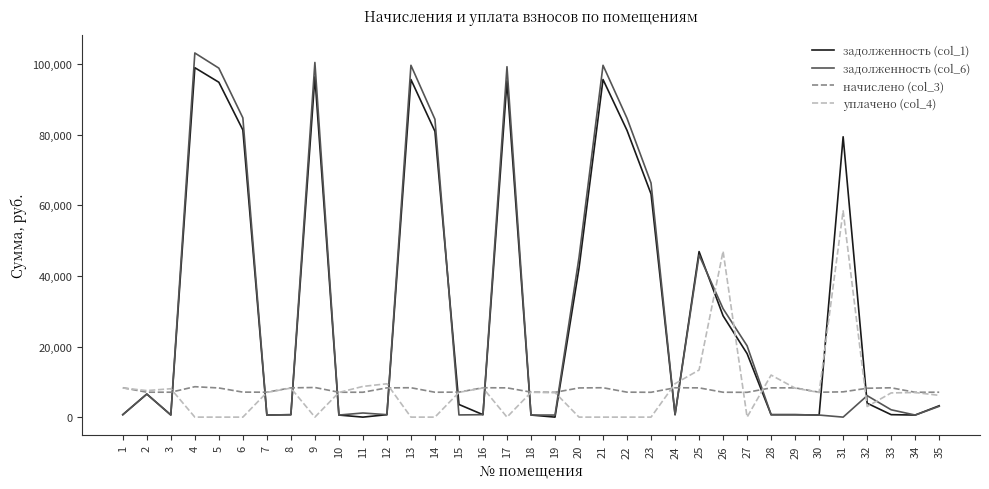

Is the value of начислено (col_3) at 27 greater than the value of уплачено (col_4) at 12?

No